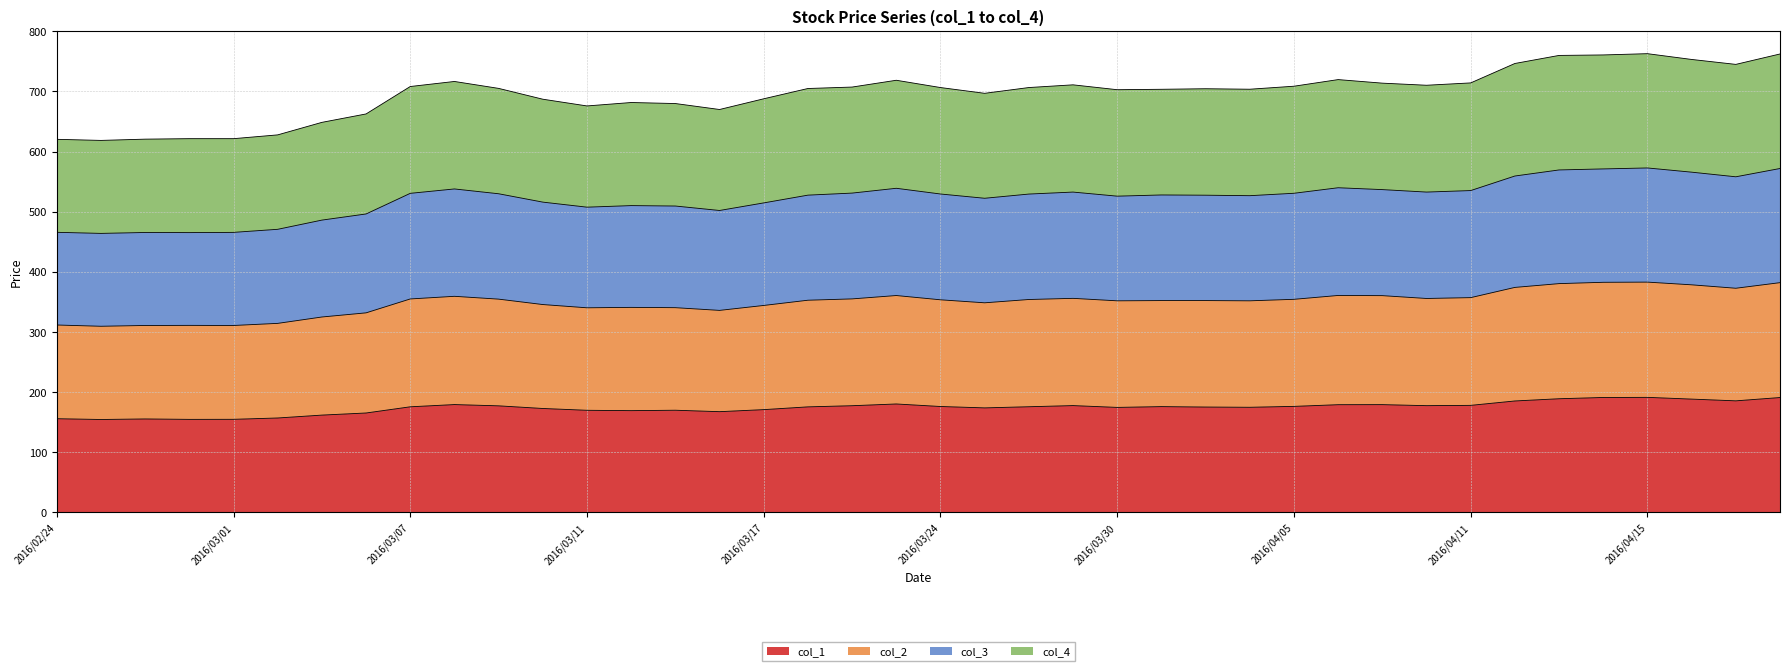

What is the maximum value shown in the chart?

762.7